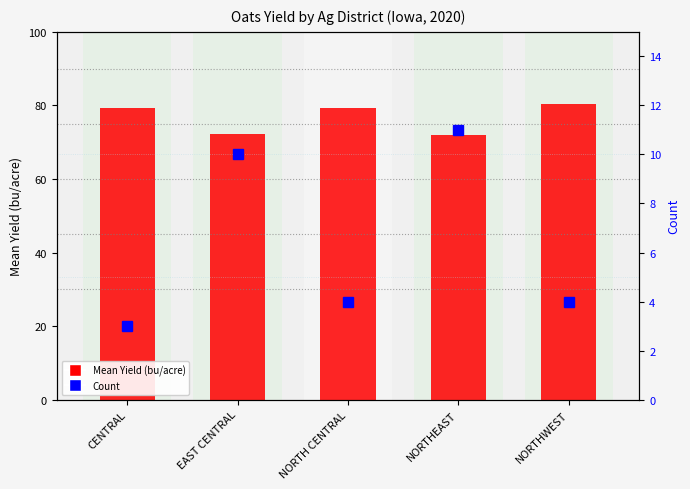

What is the lowest value of the Mean Yield (bu/acre) series?

72.0